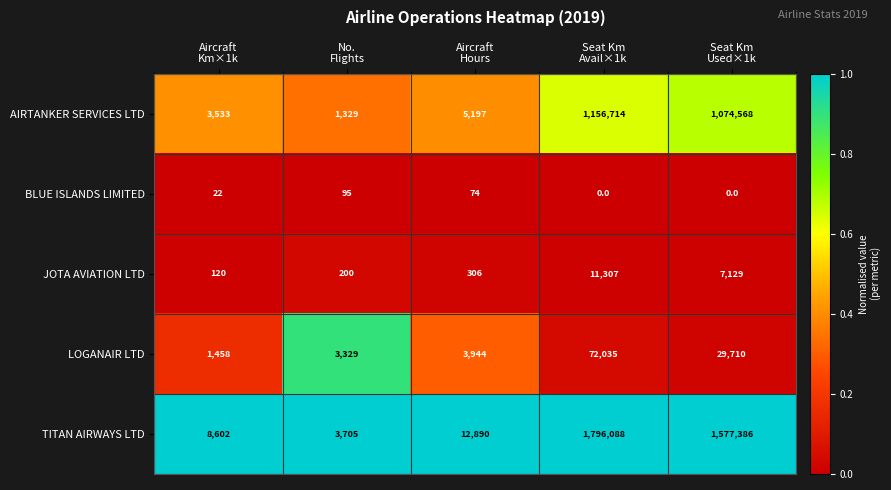

Rank the series by their maximum value, from highest to lowest.

TITAN AIRWAYS LTD, AIRTANKER SERVICES LTD, LOGANAIR LTD, JOTA AVIATION LTD, BLUE ISLANDS LIMITED